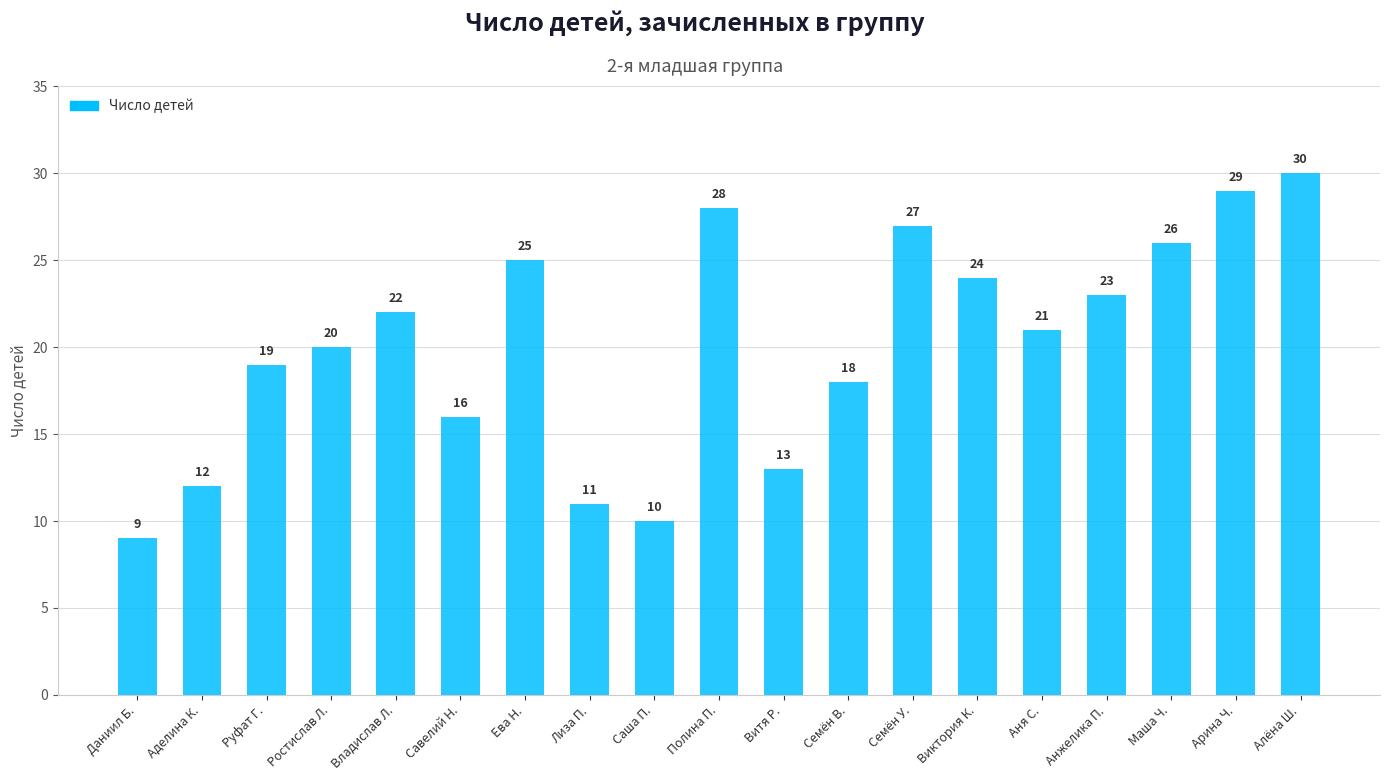

Where does the data first go above 21?

Владислав Л.